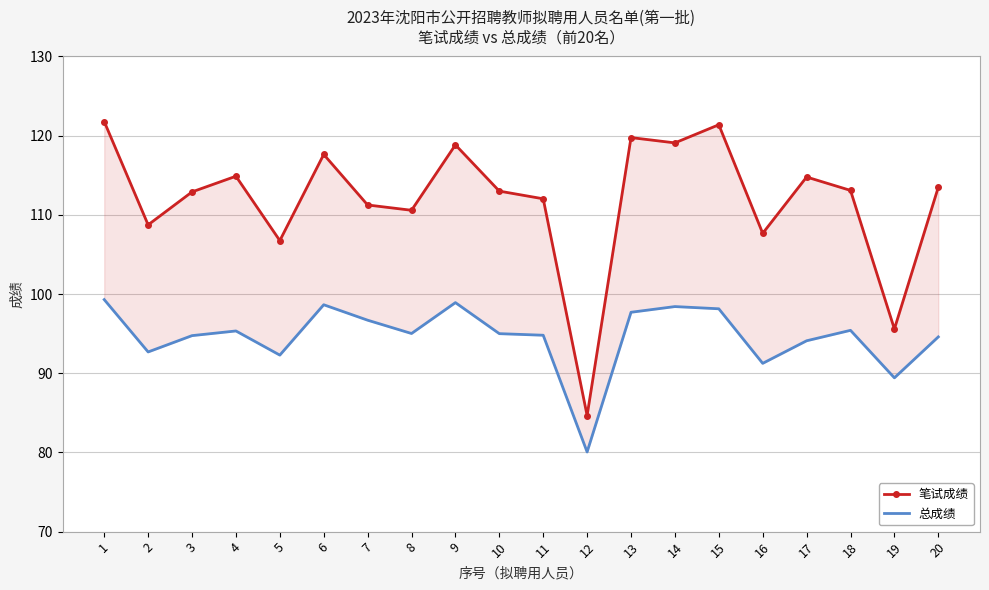

Reading left to right, list all the values displayed in this chart.

笔试成绩: 121.8	108.7	112.9	114.9	106.8	117.6	111.2	110.6	118.8	113.0	112.0	84.7	119.8	119.1	121.4	107.7	114.8	113.1	95.6	113.5
总成绩: 99.3	92.7	94.8	95.3	92.3	98.7	96.7	95.0	98.9	95.0	94.8	80.1	97.7	98.4	98.1	91.2	94.1	95.4	89.4	94.6